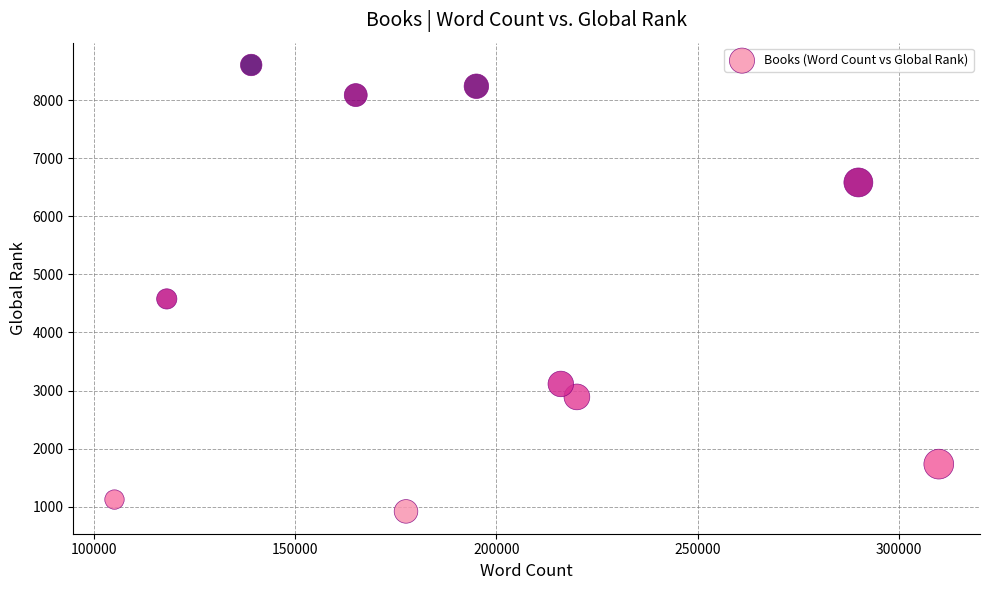

What is the average X value?

193550